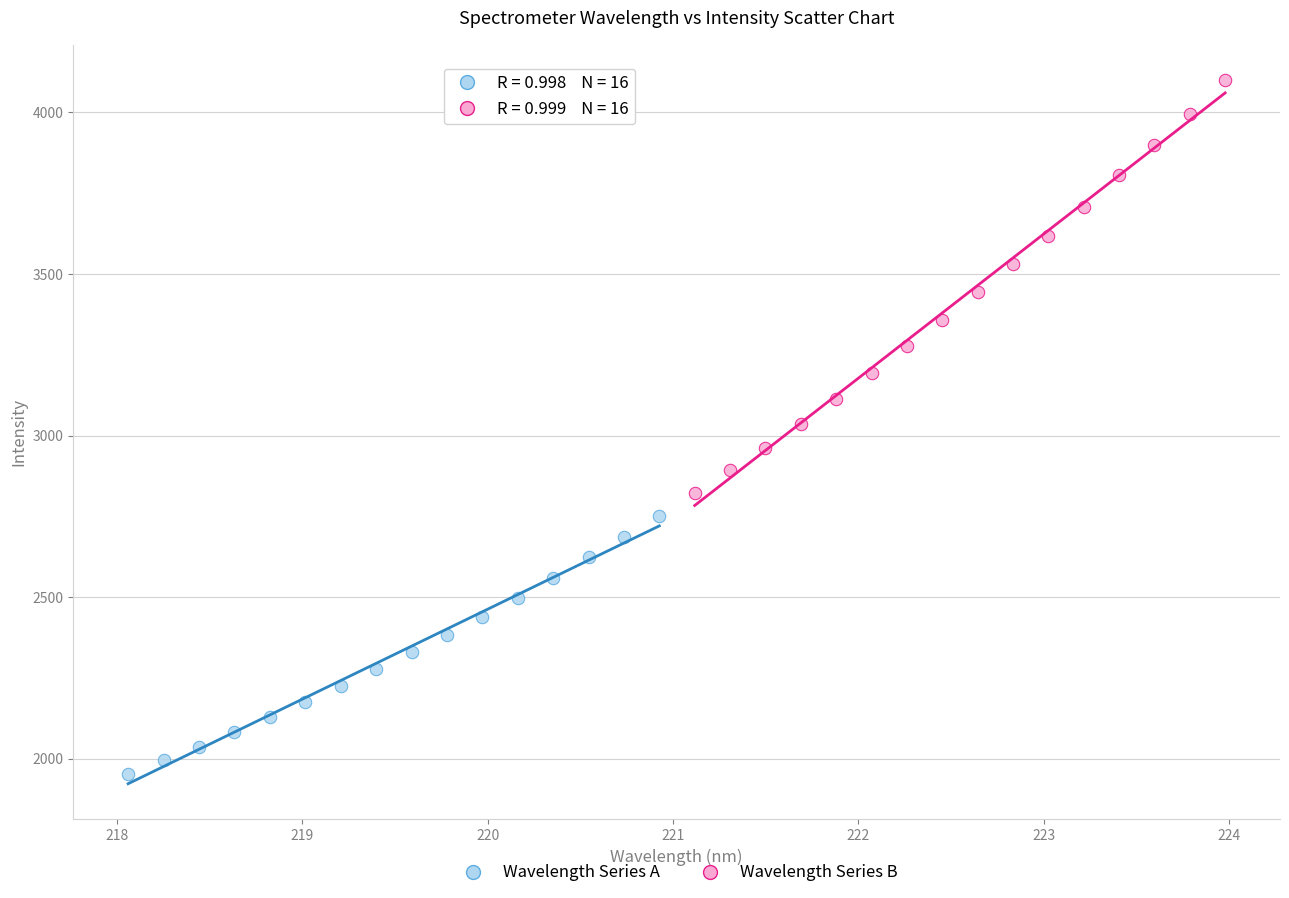

Which series reaches the maximum Y coordinate?

Wavelength Series B